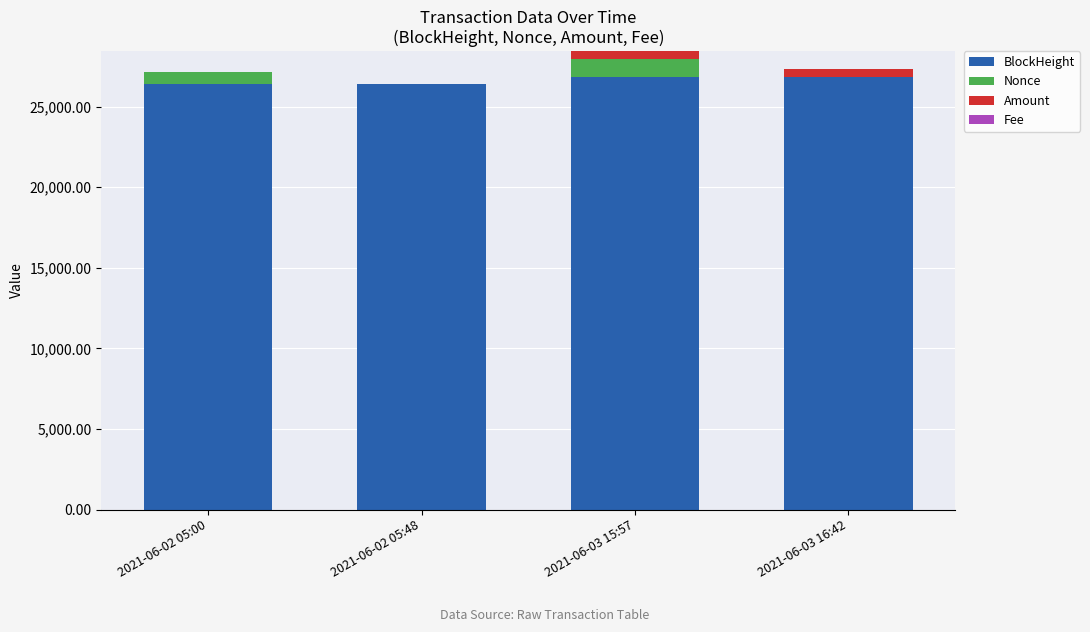

What is the highest value of the BlockHeight series?

26857.0